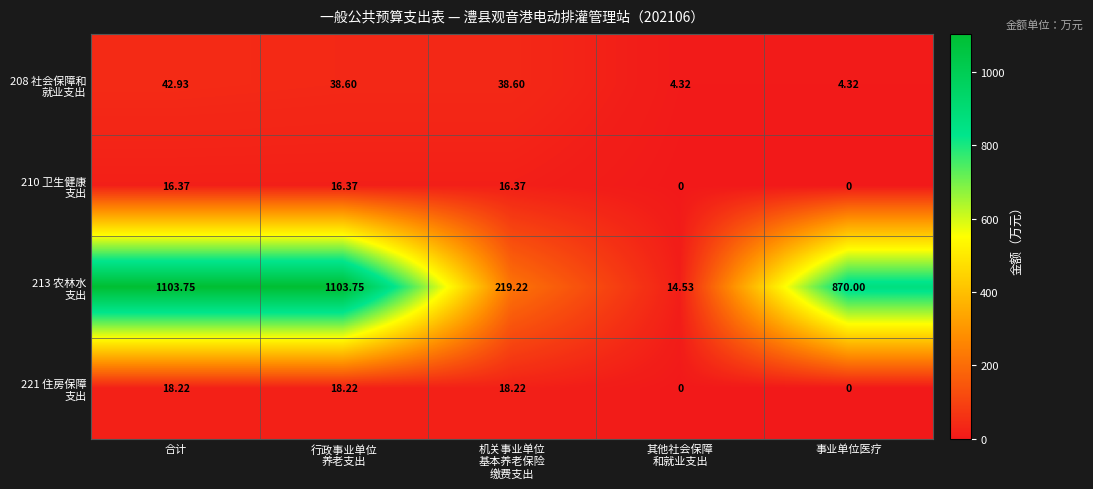

At which category is the sum across all series the highest?

合计